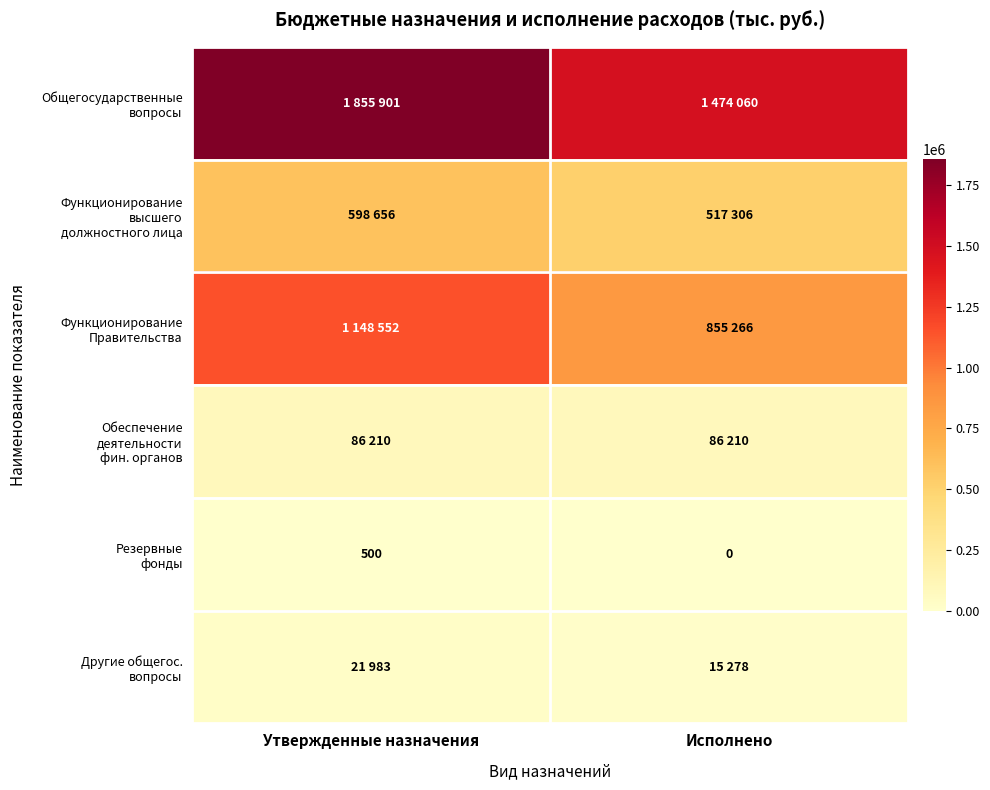

How many positive values does the Резервные фонды series have?

1